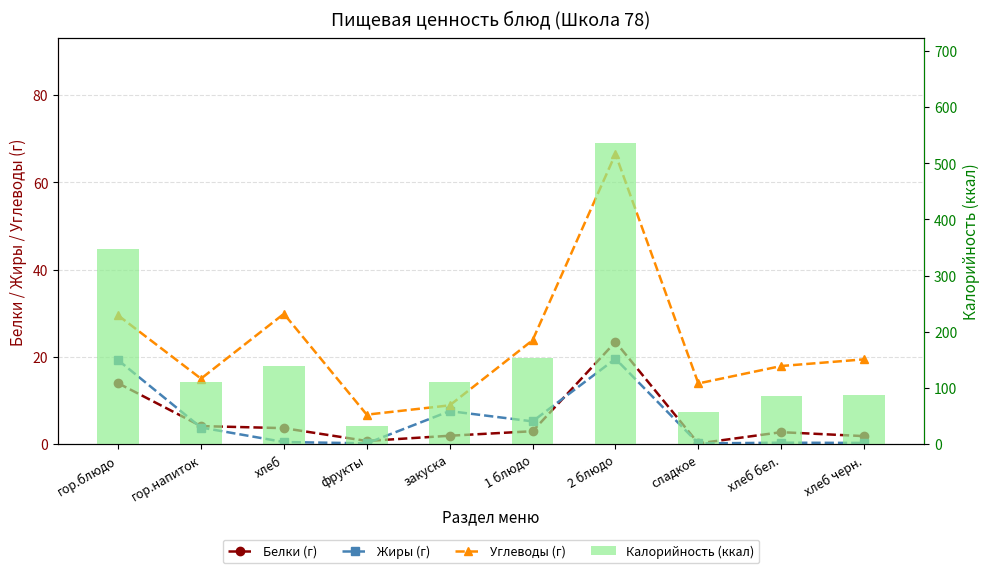

Is it true that Белки (г) equals 0.2 at фрукты?

False